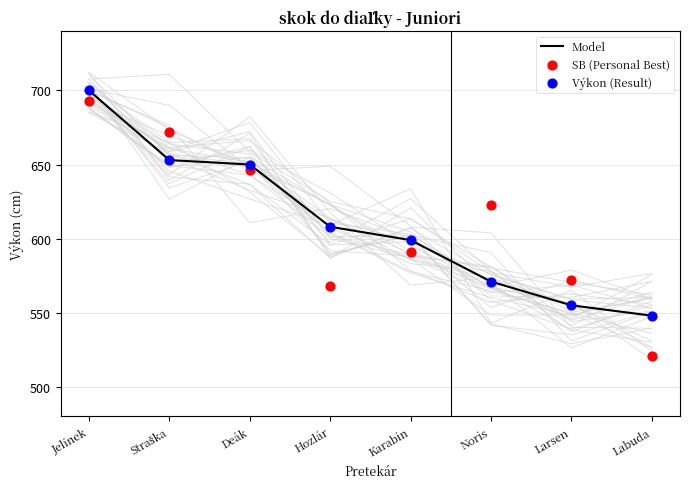

At which category is the sum across all series the highest?

Jelínek